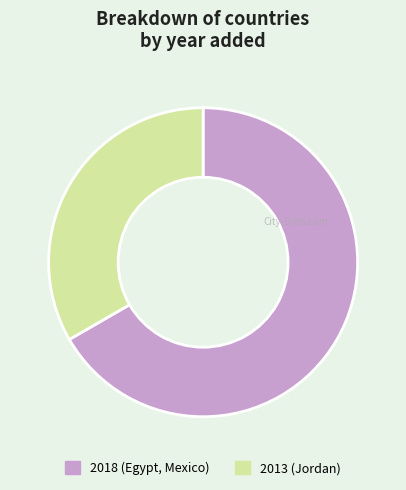

Which slice is the smallest?

2013 (Jordan)